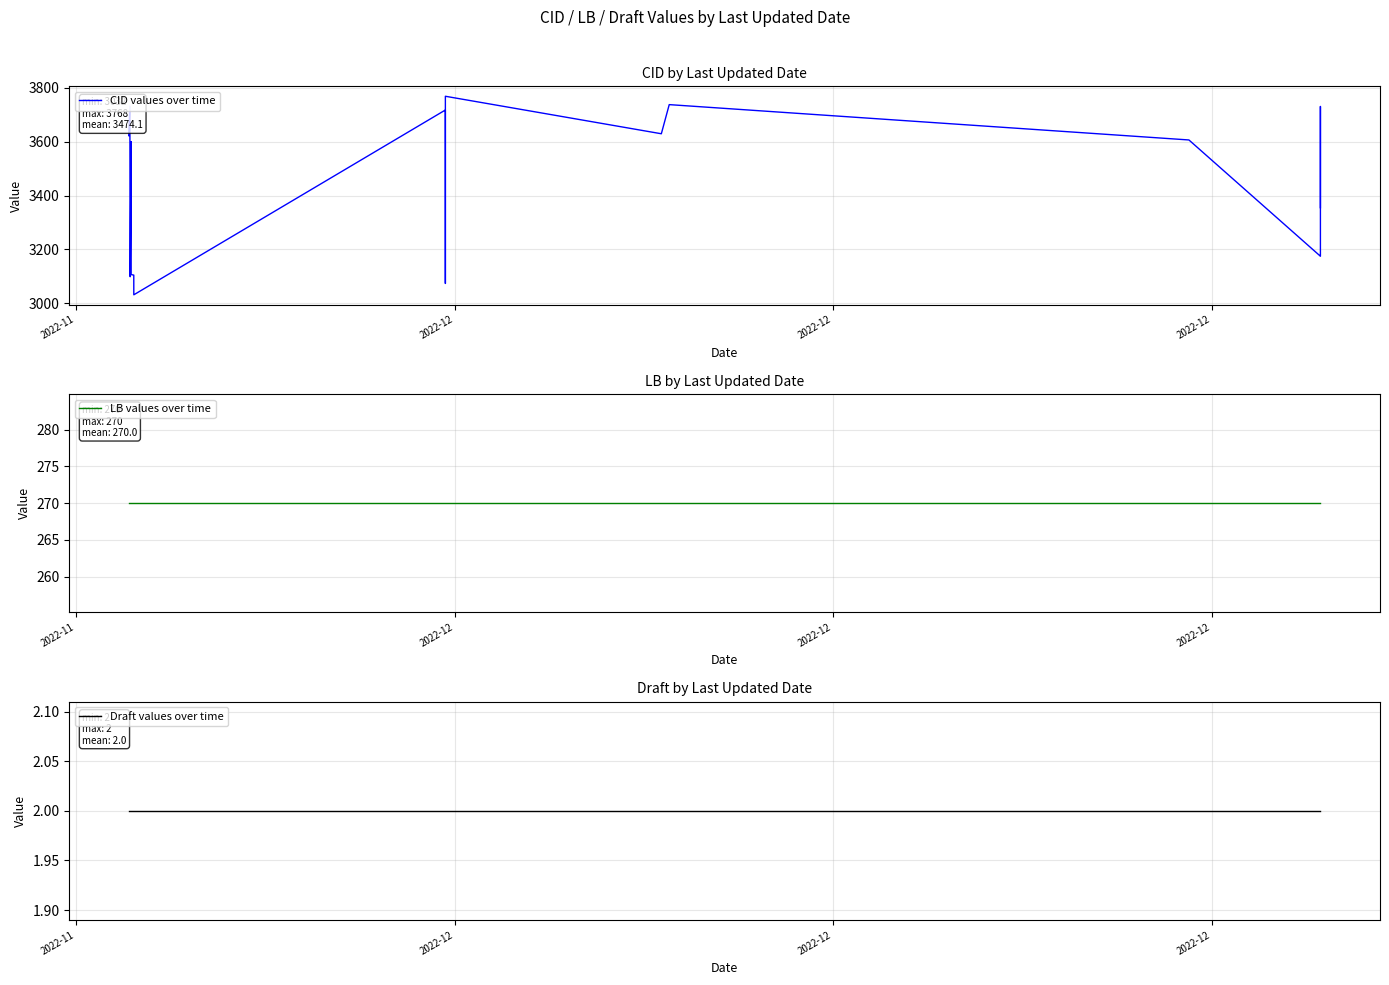

At which label does LB values over time reach its minimum?

2022-11